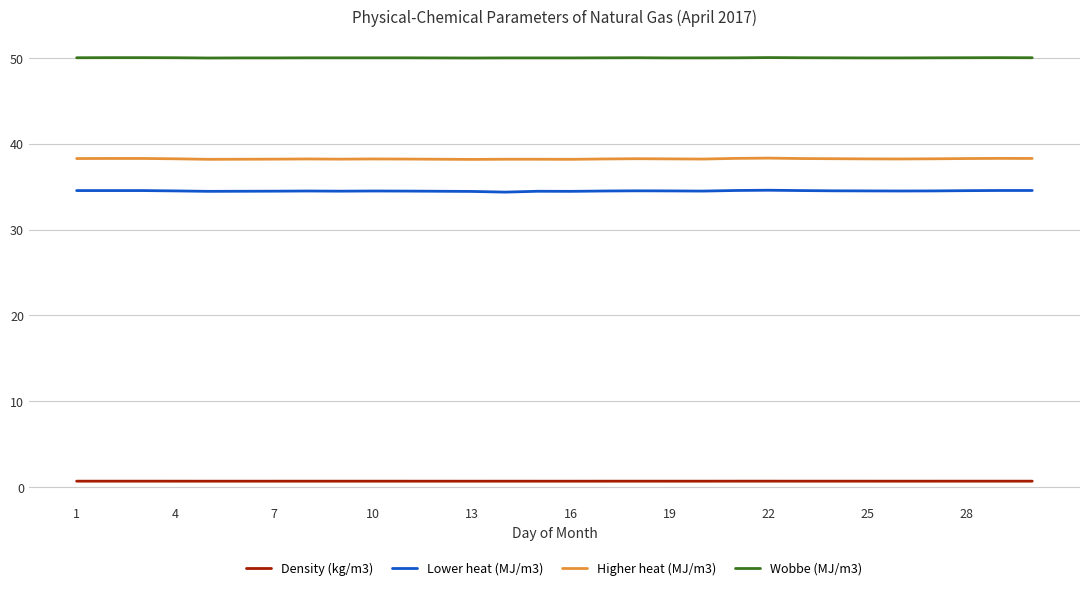

True or false: Lower heat (MJ/m3) and Wobbe (MJ/m3) intersect in this chart.

False